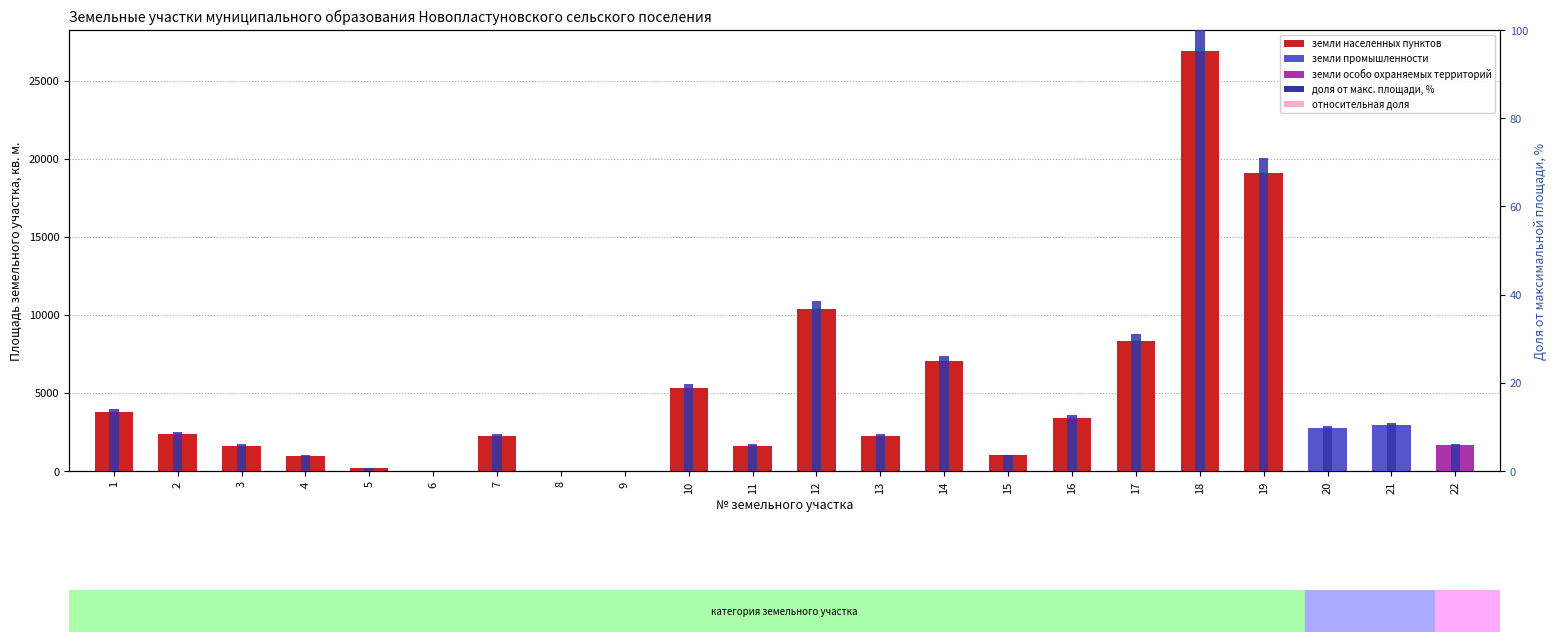

Reading left to right, what are all the values shown in this chart?

площадь (кв. м.): 3809.0	2355.0	1618.0	960.0	167.0	16.0	2259.0	9.0	20.0	5320.0	1624.0	10380.0	2273.0	7028.0	1004.0	3425.0	8340.0	26905.0	19087.0	2752.0	2951.0	1673.0
относительная доля: 1523.6	942.0	647.2	384.0	66.8	6.4	903.6	3.6	8.0	2128.0	649.6	4152.0	909.2	2811.2	401.6	1370.0	3336.0	10762.0	7634.8	1100.8	1180.4	669.2
доля от макс. площади, %: 14.2	8.8	6.0	3.6	0.6	0.1	8.4	0.0	0.1	19.8	6.0	38.6	8.4	26.1	3.7	12.7	31.0	100.0	70.9	10.2	11.0	6.2